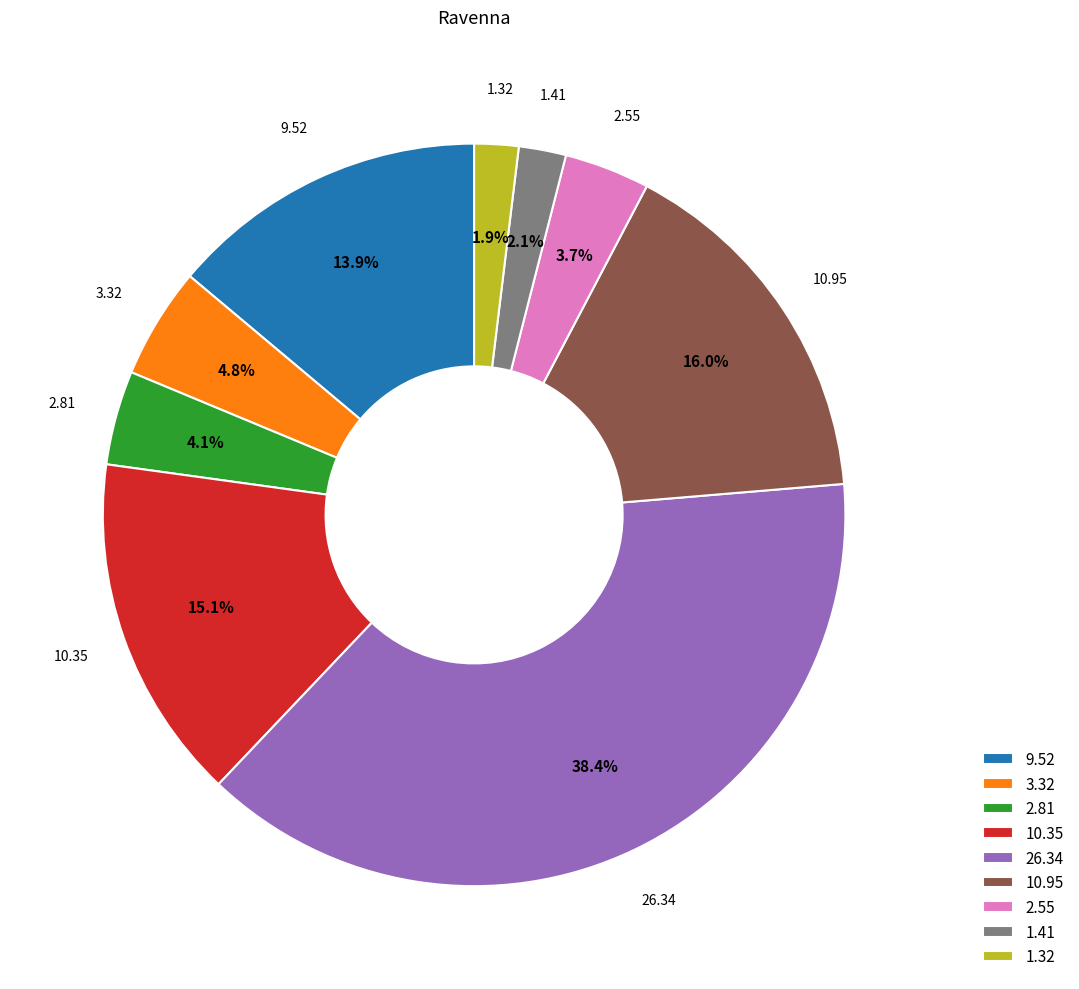

Approximately how many times larger is the value at 1.41 compared to 2.81?

0.5